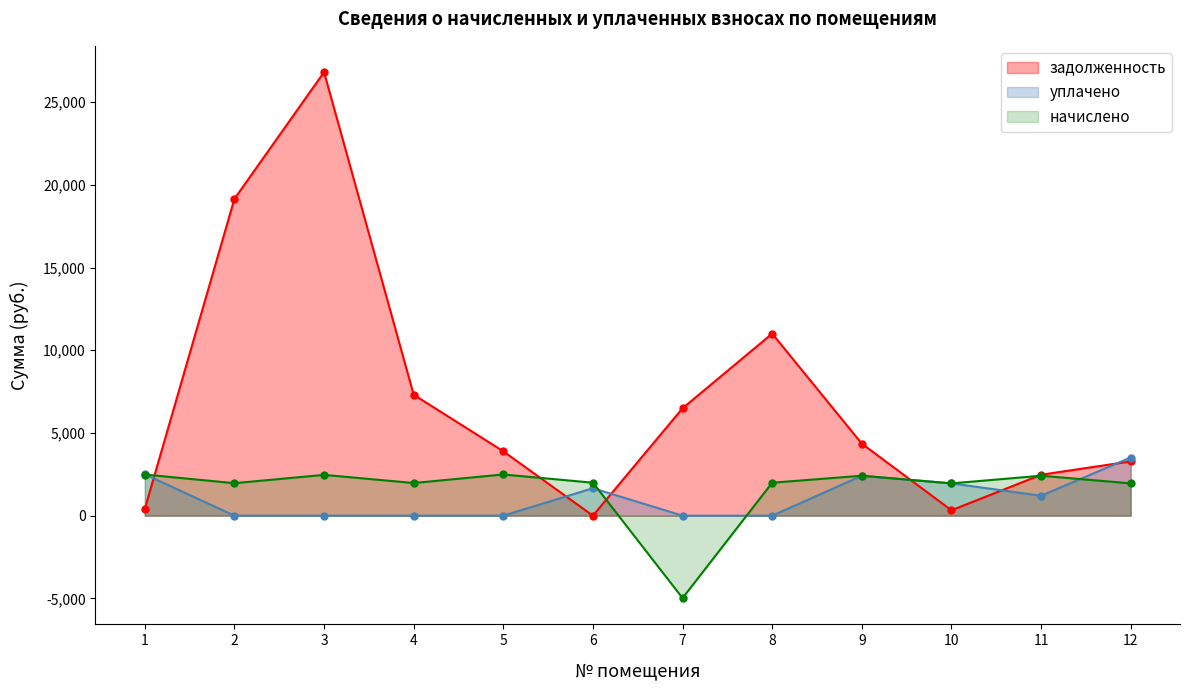

What is the difference between the highest and lowest values at 2?

19148.8